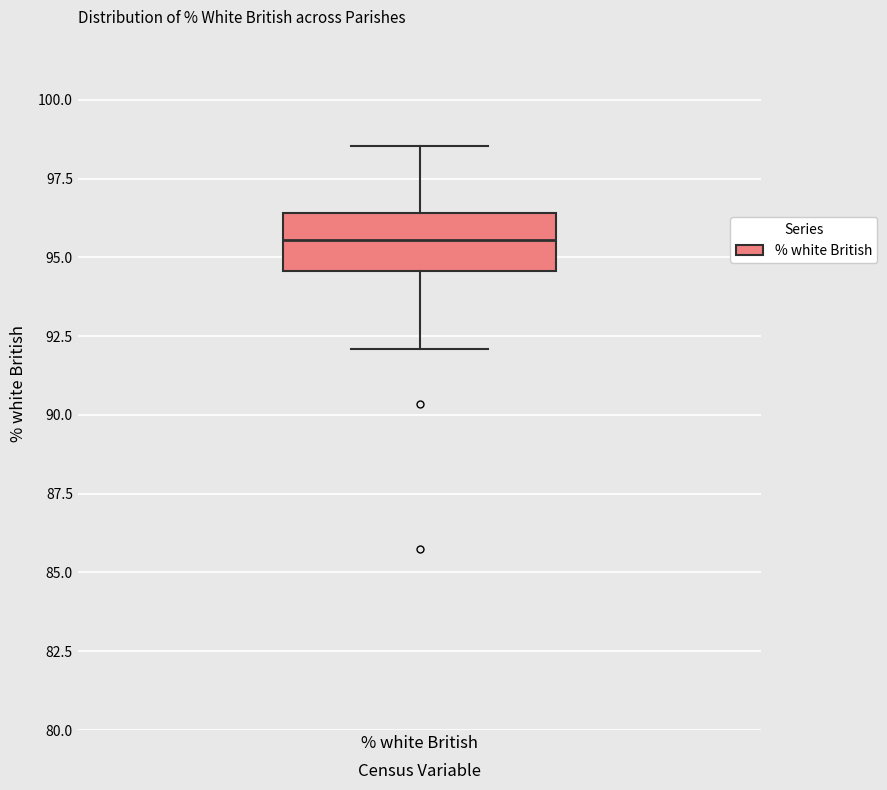

Read this box plot against the y-axis: the position of the median line, the range covered by the box, and the ends of both whiskers. The values are not printed on the chart, so give them approximately, as read against the axis.

median 95.5, box 94.5 to 96.5, whiskers 92.0 to 98.5